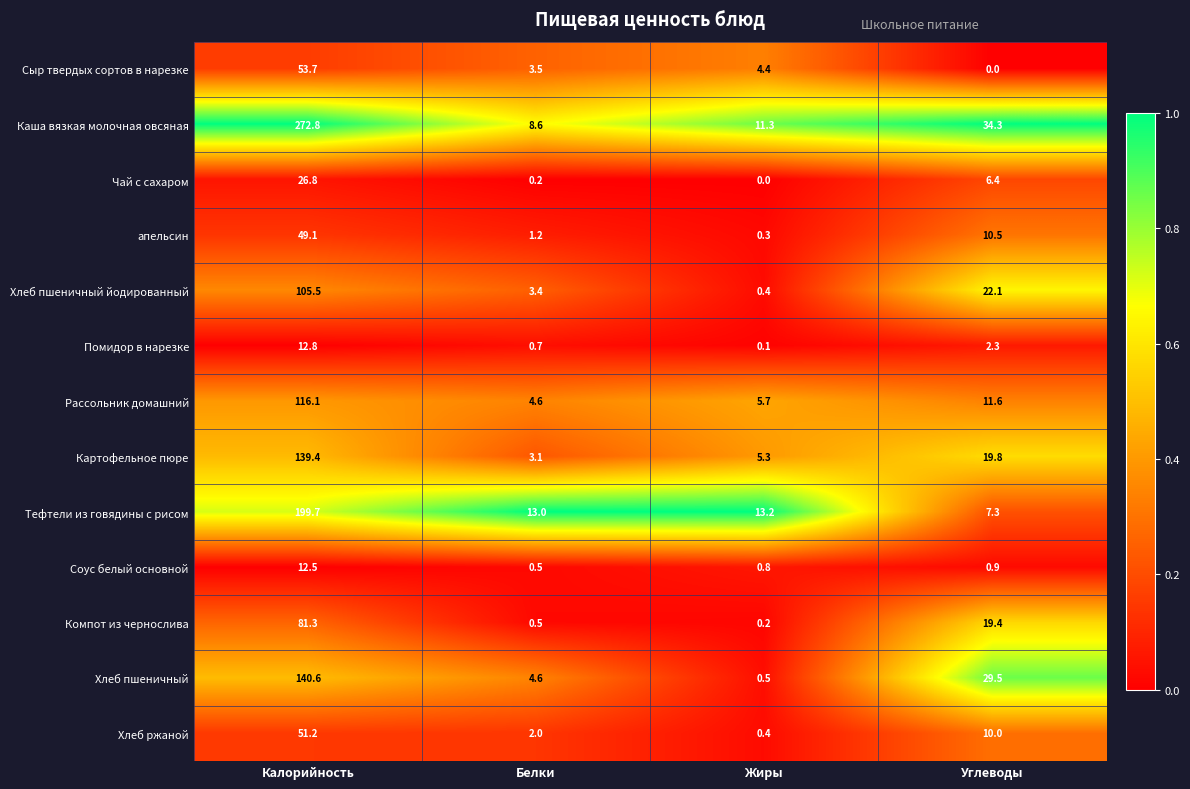

List the labels in order of Сыр твердых сортов в нарезке value, largest first.

Калорийность, Жиры, Белки, Углеводы